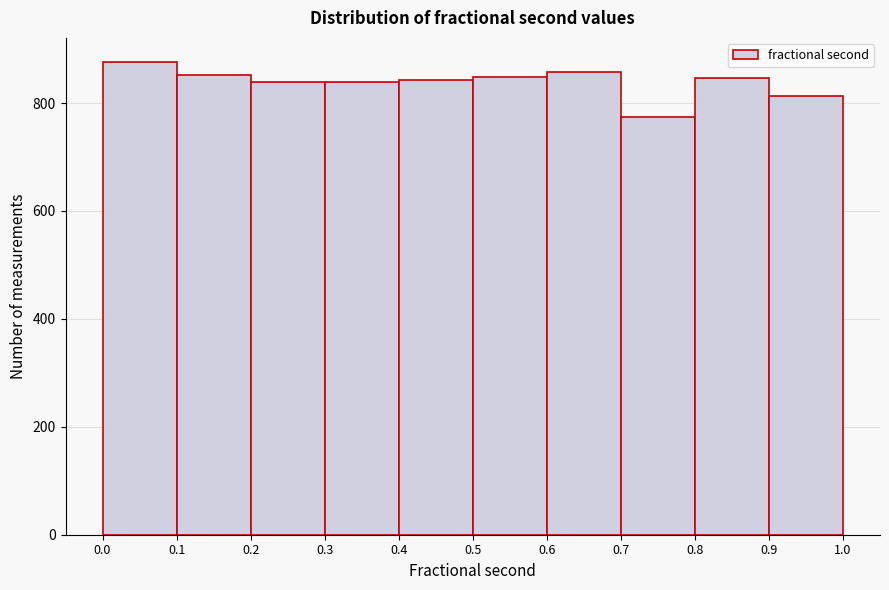

What is the height of the bar covering 0.3 to 0.4 on the x-axis? The values are not printed on the chart, so give them approximately, as read against the axis.

840